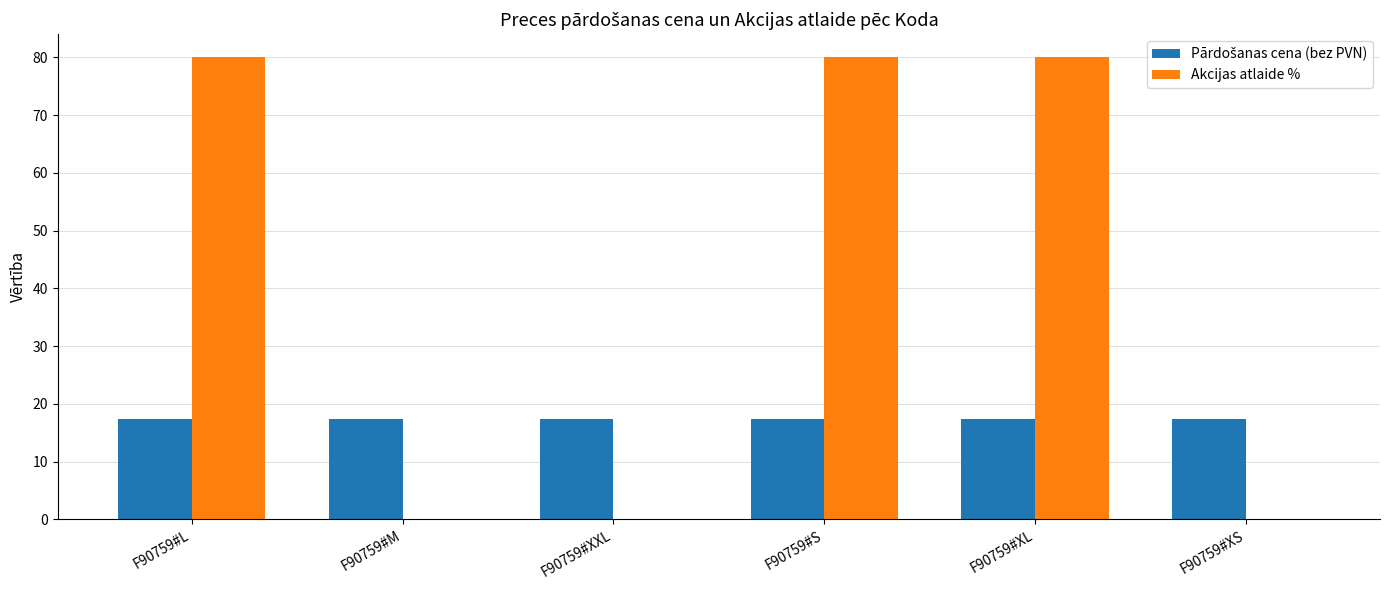

What is the total value across all series at F90759#M?

17.3